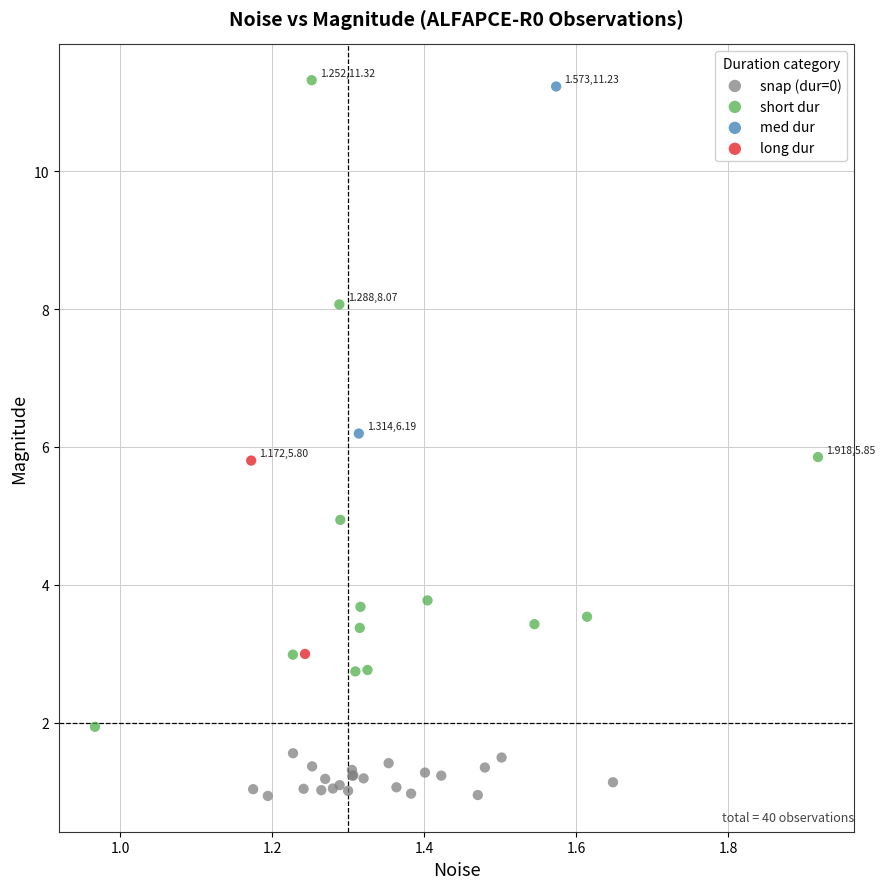

What are all the series names shown in the legend?

snap (dur=0), short dur, med dur, long dur